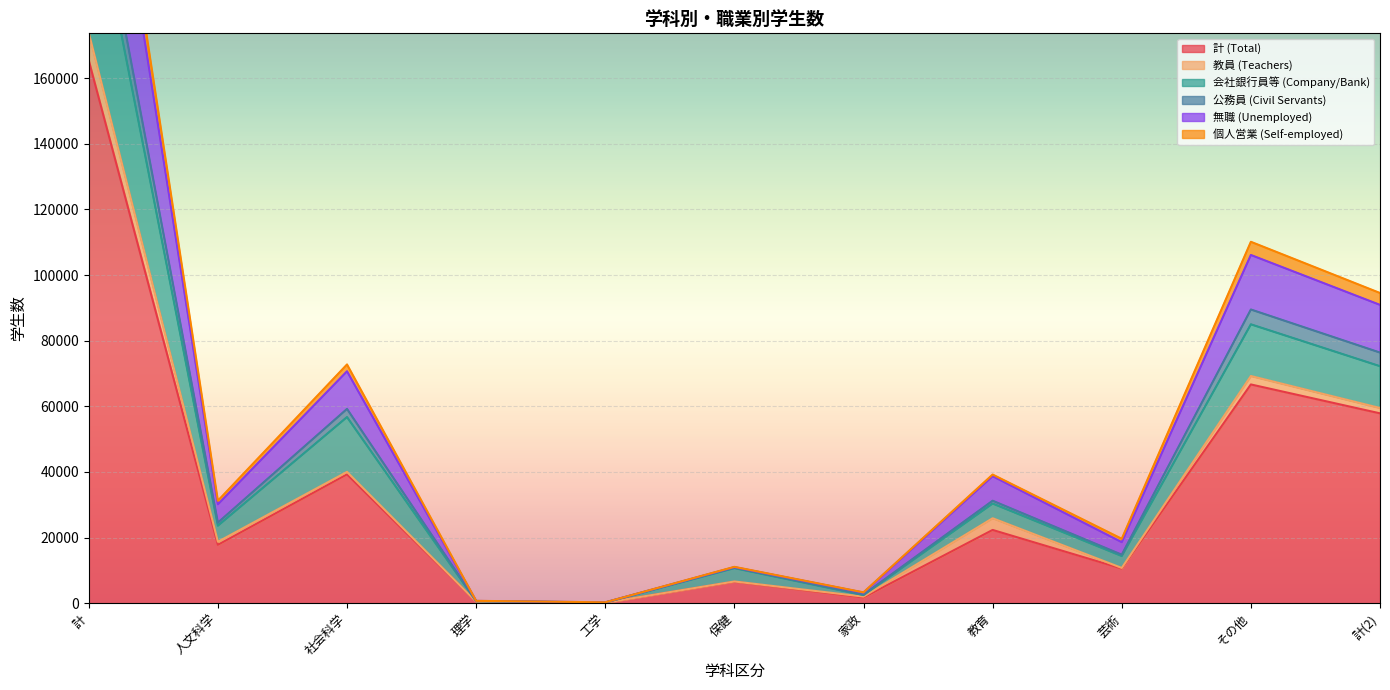

How many data points does each series have?

11